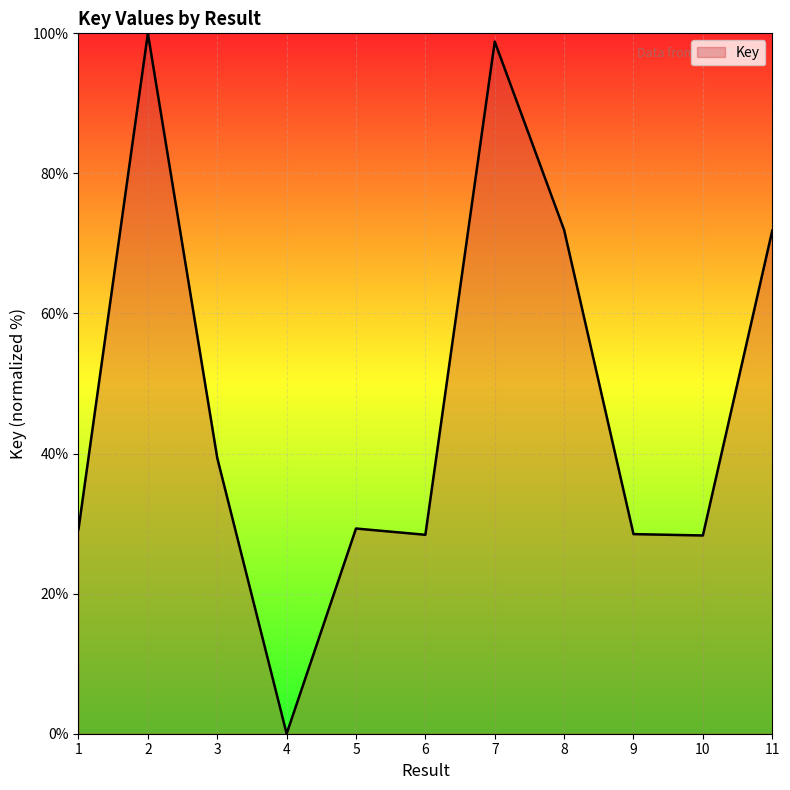

Where is the data nearest to the value 50?

3